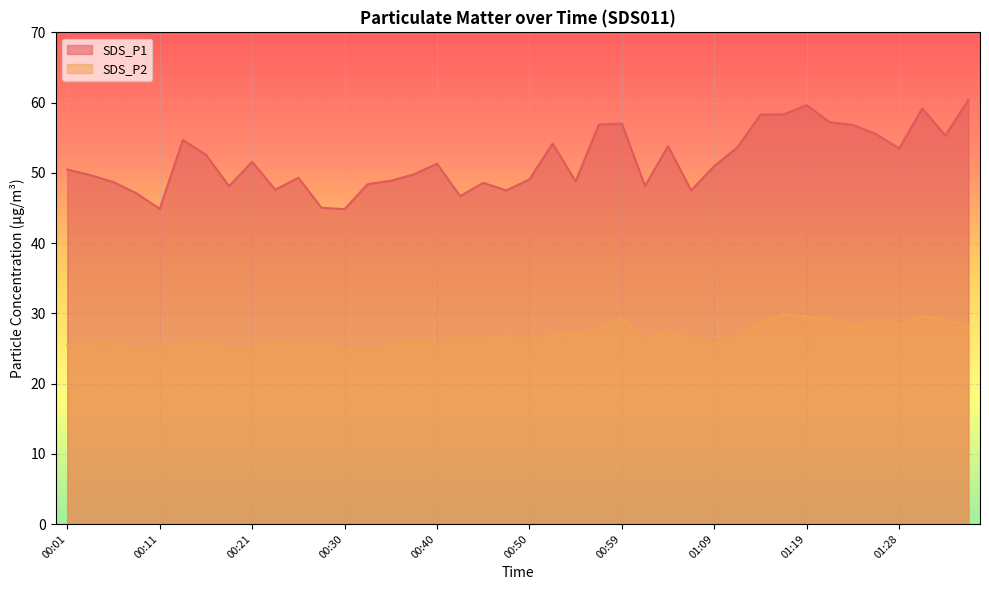

What is the difference between the second highest and second lowest values in the SDS_P1 series?

14.8